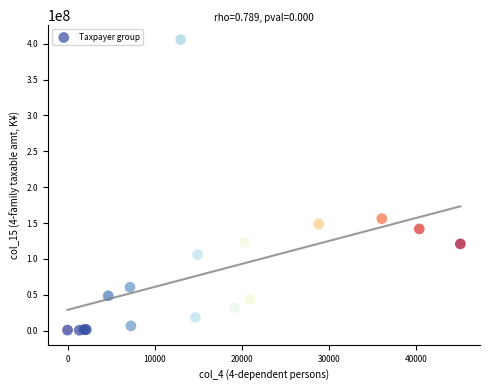

What Y value in the scatter plot is closest to 203071429?

156157478